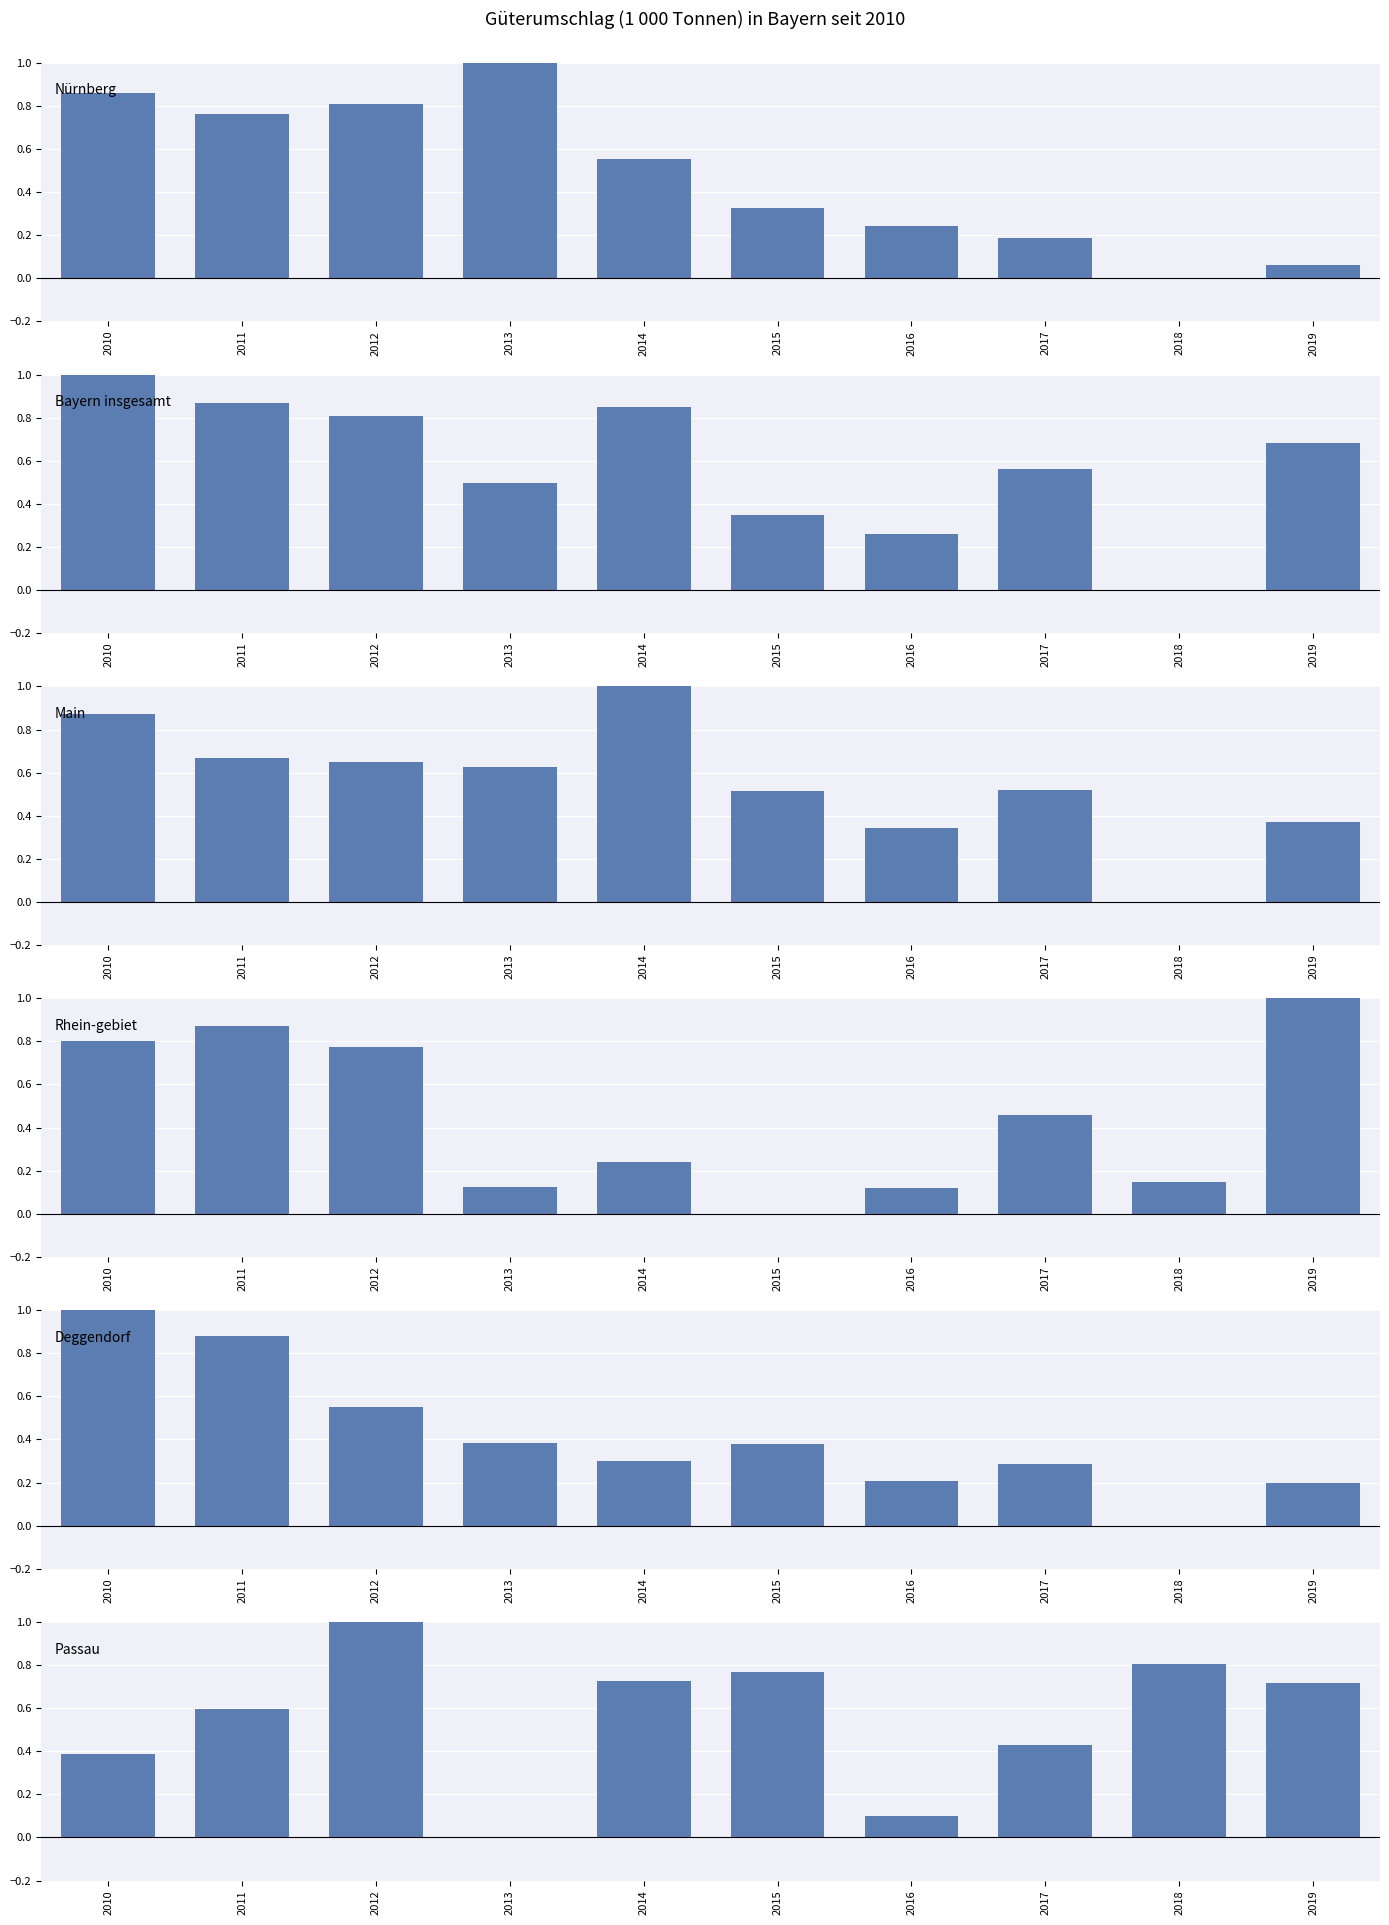

Reading right to left, list all the values displayed in this chart.

Nürnberg: 2019=0.1	2018=0.0	2017=0.2	2016=0.2	2015=0.3	2014=0.6	2013=1.0	2012=0.8	2011=0.8	2010=0.9
Bayern insgesamt: 2019=0.7	2018=0.0	2017=0.6	2016=0.3	2015=0.3	2014=0.9	2013=0.5	2012=0.8	2011=0.9	2010=1.0
Main: 2019=0.4	2018=0.0	2017=0.5	2016=0.3	2015=0.5	2014=1.0	2013=0.6	2012=0.6	2011=0.7	2010=0.9
Rhein-gebiet: 2019=1.0	2018=0.1	2017=0.5	2016=0.1	2015=0.0	2014=0.2	2013=0.1	2012=0.8	2011=0.9	2010=0.8
Deggendorf: 2019=0.2	2018=0.0	2017=0.3	2016=0.2	2015=0.4	2014=0.3	2013=0.4	2012=0.5	2011=0.9	2010=1.0
Passau: 2019=0.7	2018=0.8	2017=0.4	2016=0.1	2015=0.8	2014=0.7	2013=0.0	2012=1.0	2011=0.6	2010=0.4